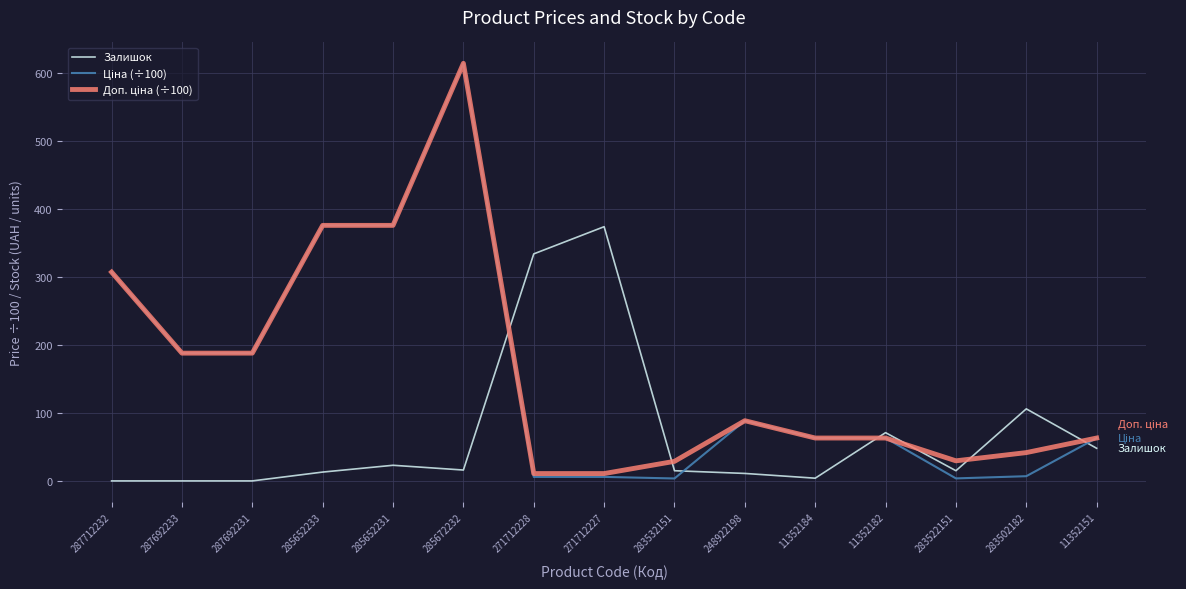

What is the difference between the highest and lowest values at 248922198?

77.6